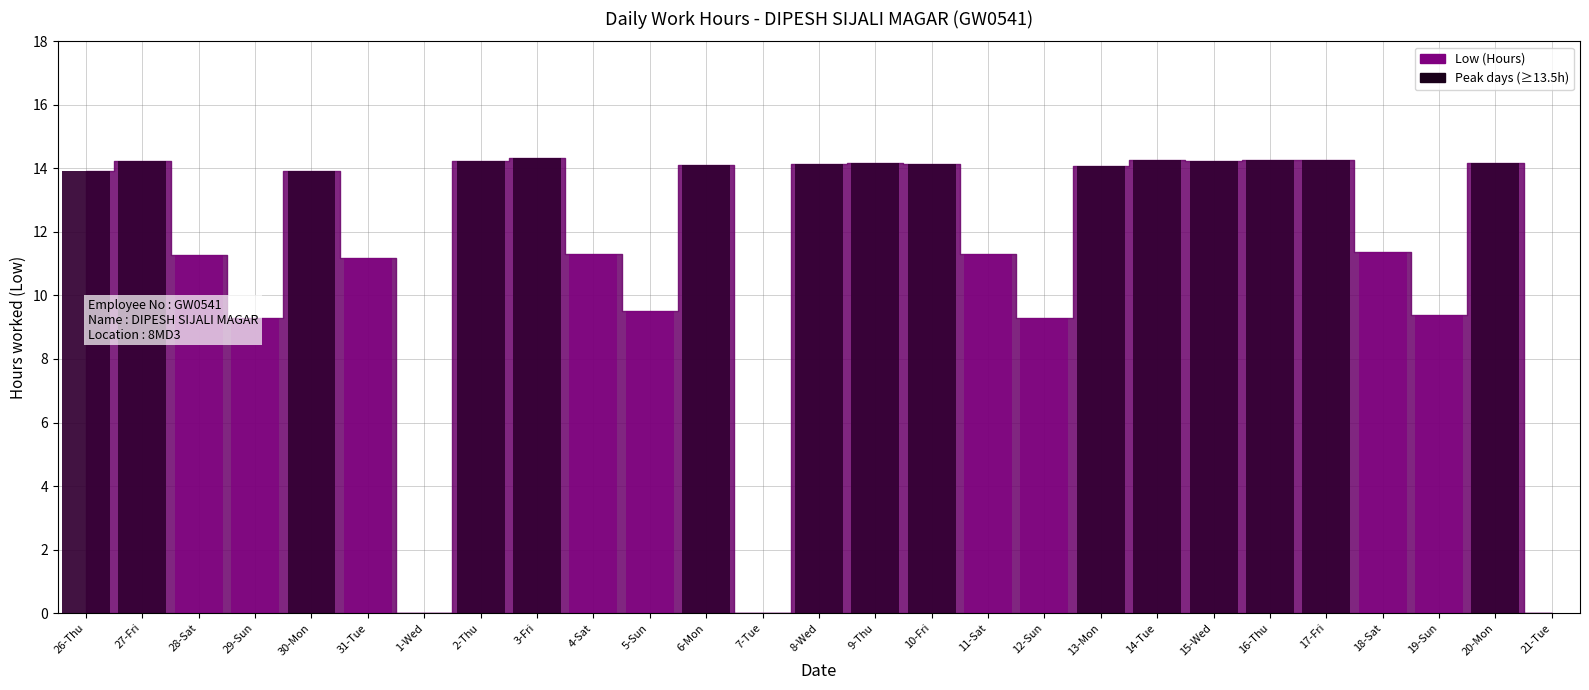

What is the label of the 6th bar from the right?

16-Thu